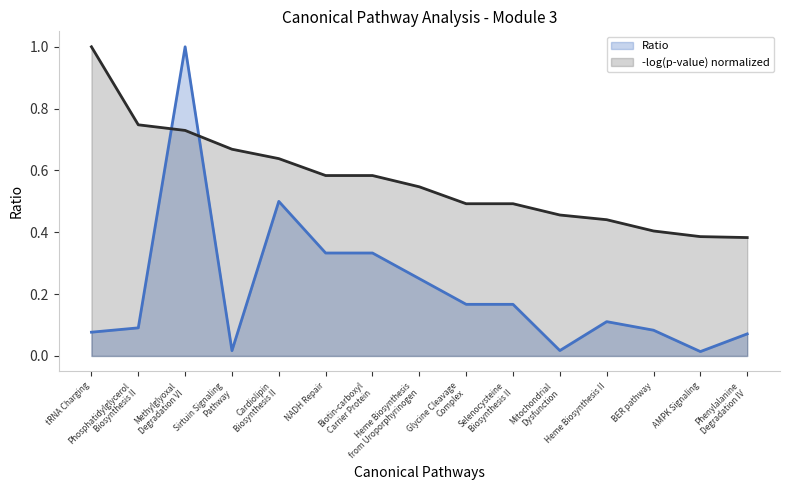

The chart shows a value of 0.0 at Sirtuin Signaling
Pathway. True or false?

False